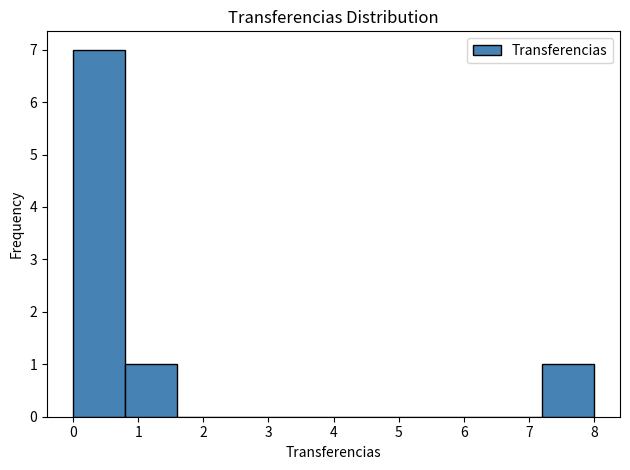

Reading left to right, list every bar in this chart as the range it spans on the x-axis followed by its height. The values are not printed on the chart, so give them approximately, as read against the axis.

0.0 to 0.8: 7
0.8 to 1.6: 1
1.6 to 2.4: 0
2.4 to 3.2: 0
3.2 to 4.0: 0
4.0 to 4.8: 0
4.8 to 5.6: 0
5.6 to 6.4: 0
6.4 to 7.2: 0
7.2 to 8.0: 1